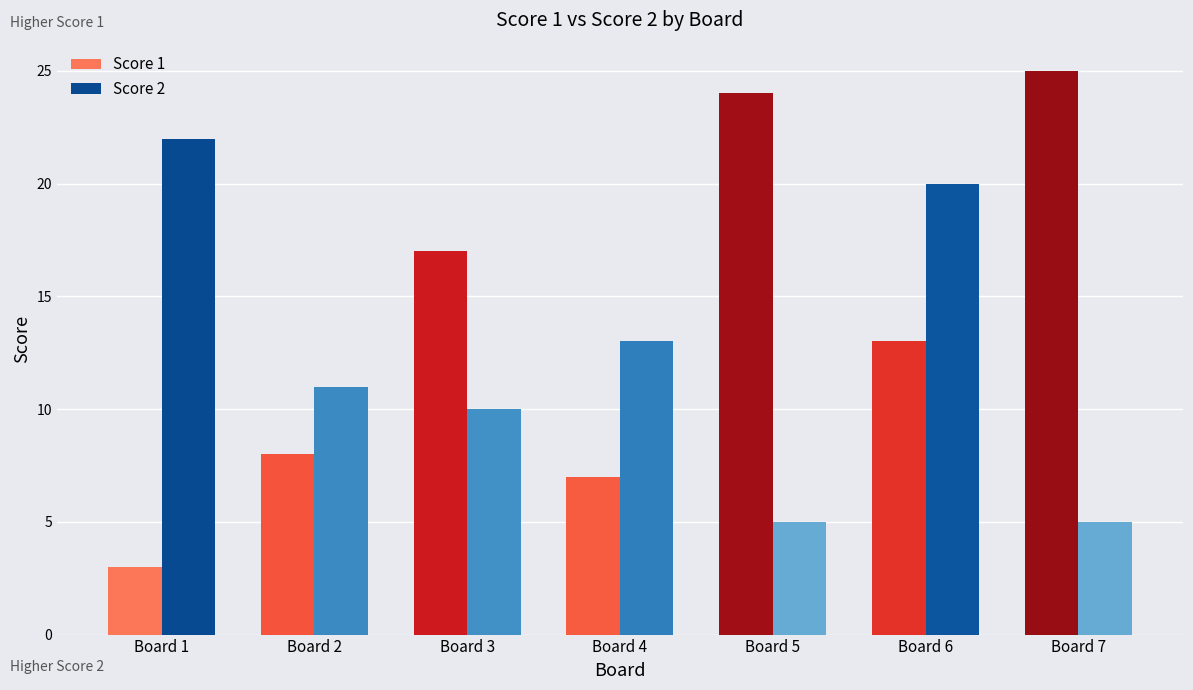

Which category has the lowest value across all series?

Board 1